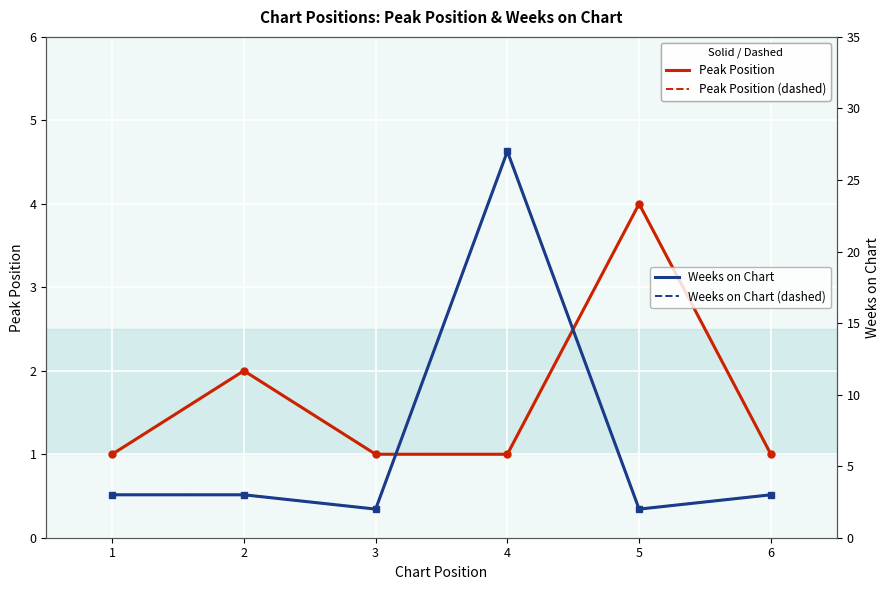

Between 2 and 4, which is larger?

2